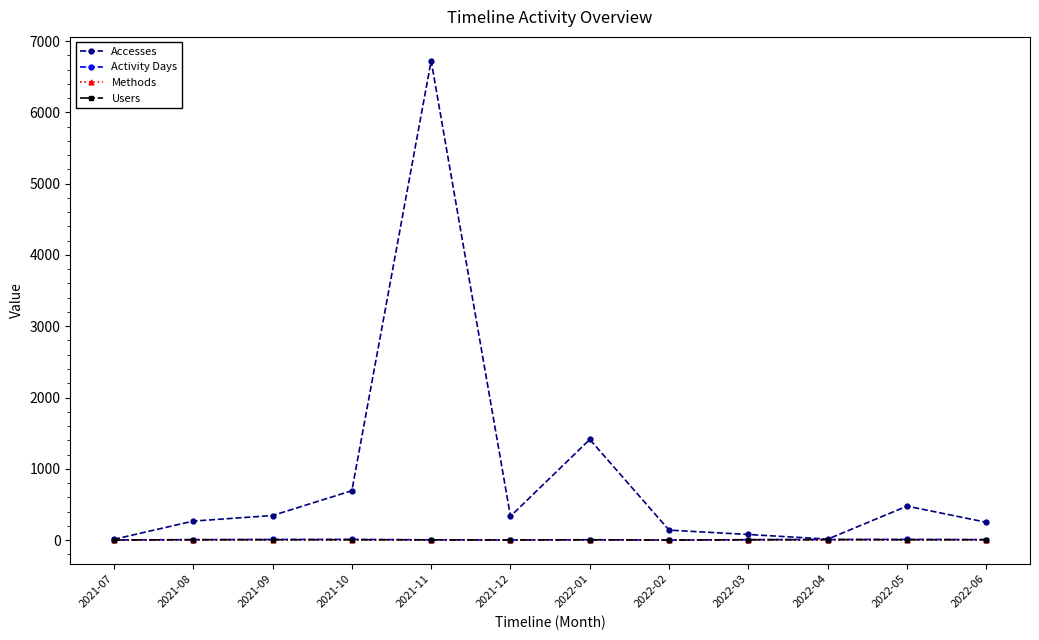

How many lines are shown in the chart?

4